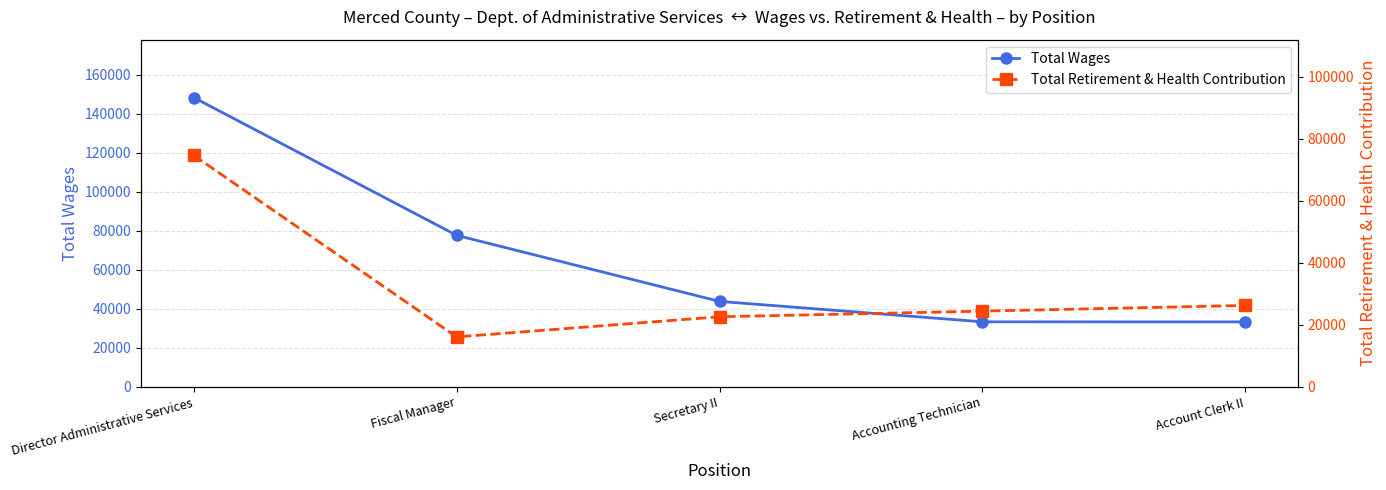

Is it true that Total Retirement & Health Contribution equals 16106 at Fiscal Manager?

True